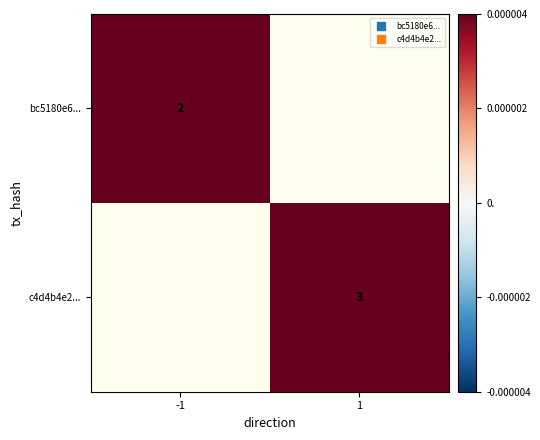

Is it true that bc5180e6... equals 0.6 at -1?

False